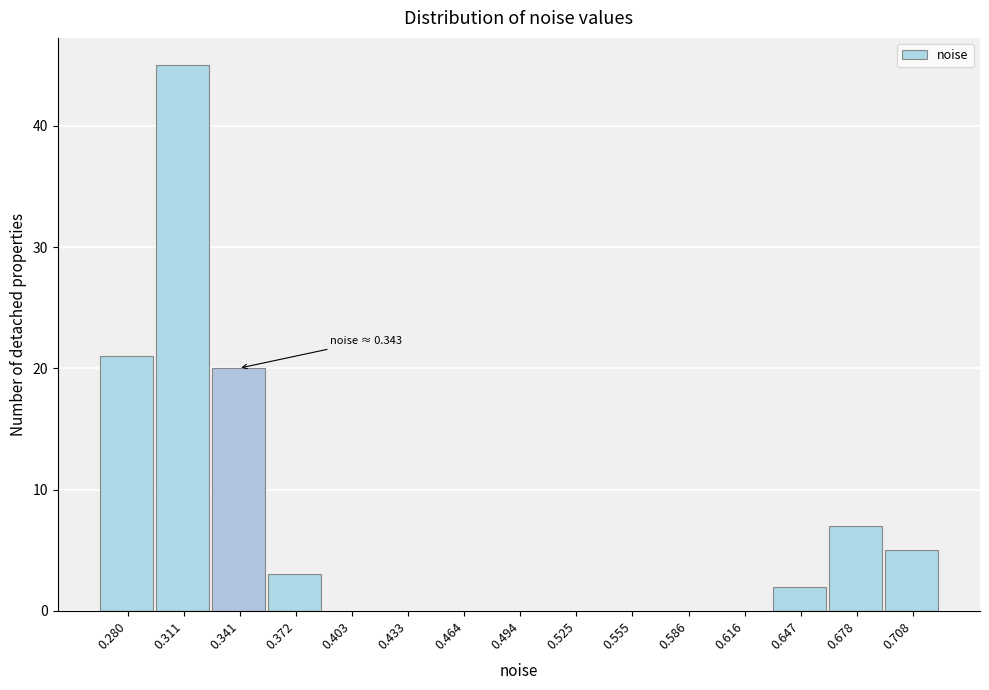

Over which range of the x-axis is the bar tallest?

0.295 to 0.325